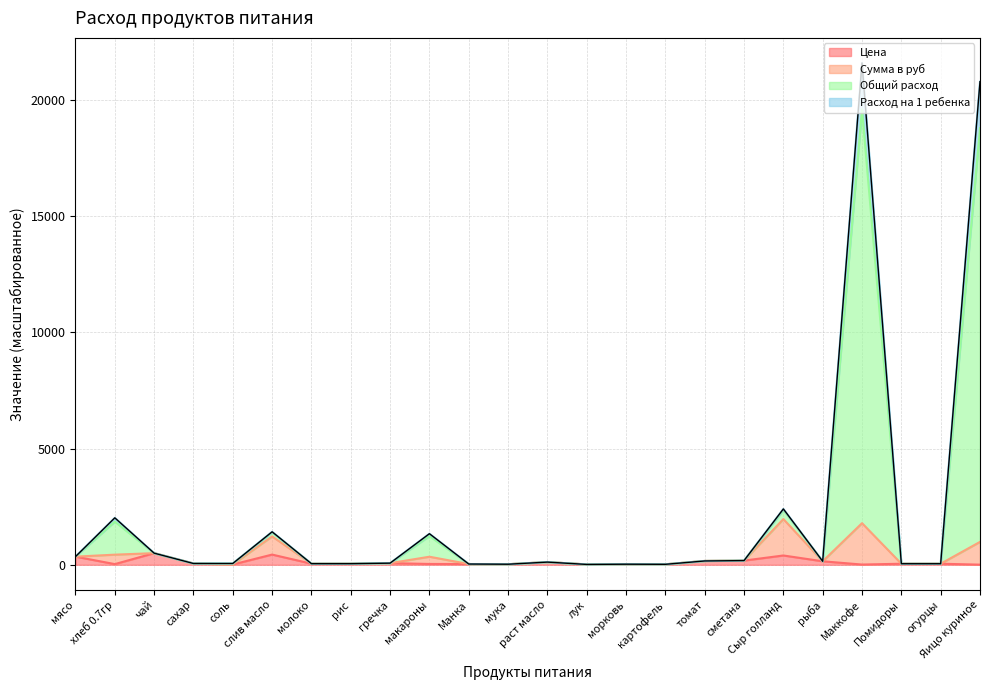

Which category has the lowest value in the Общий расход series?

лук